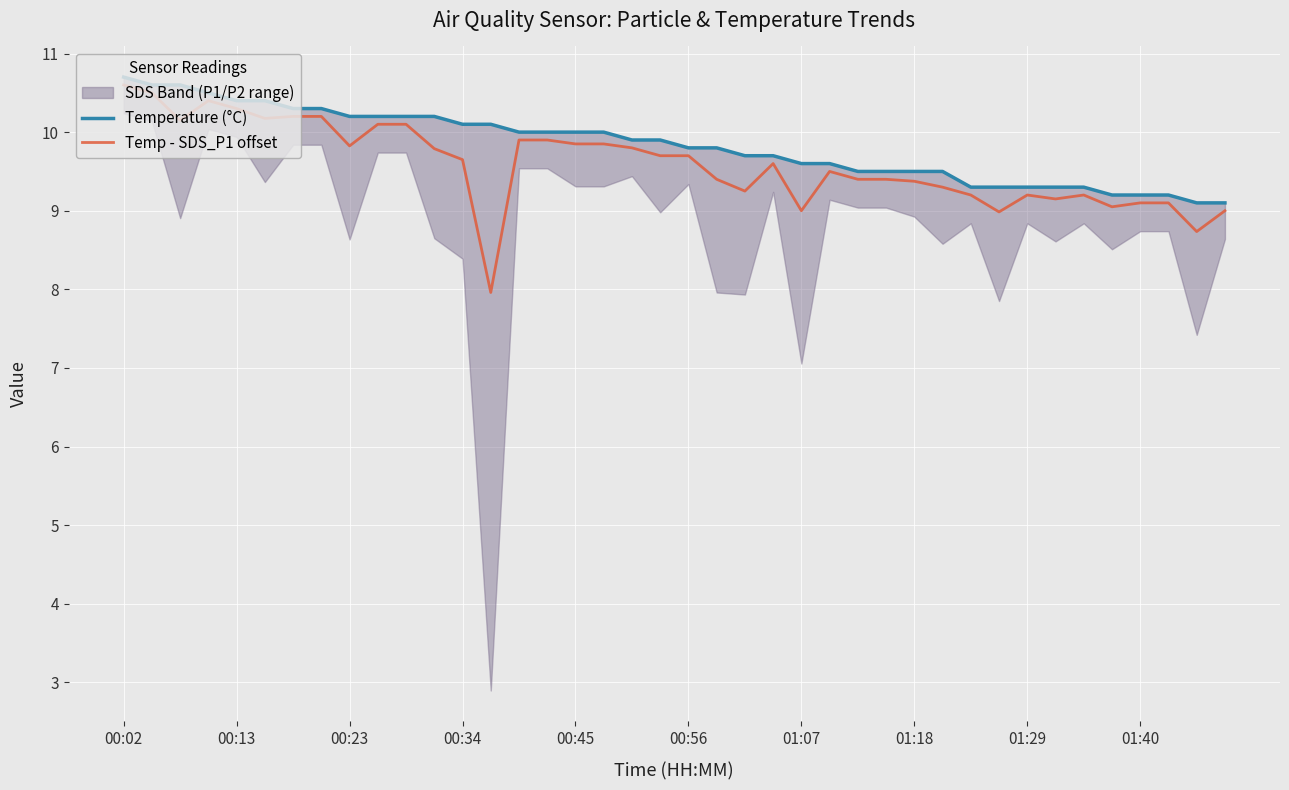

What is the sum of the Temperature (°C) values at 30 and 00:56?

19.7